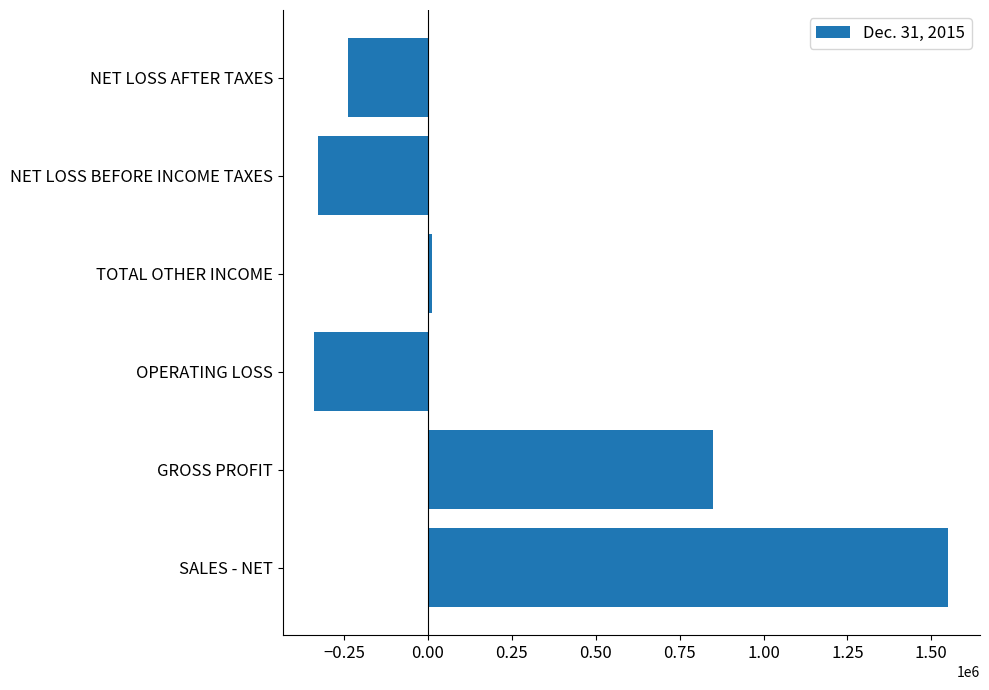

What is the sum of all values?

1507426